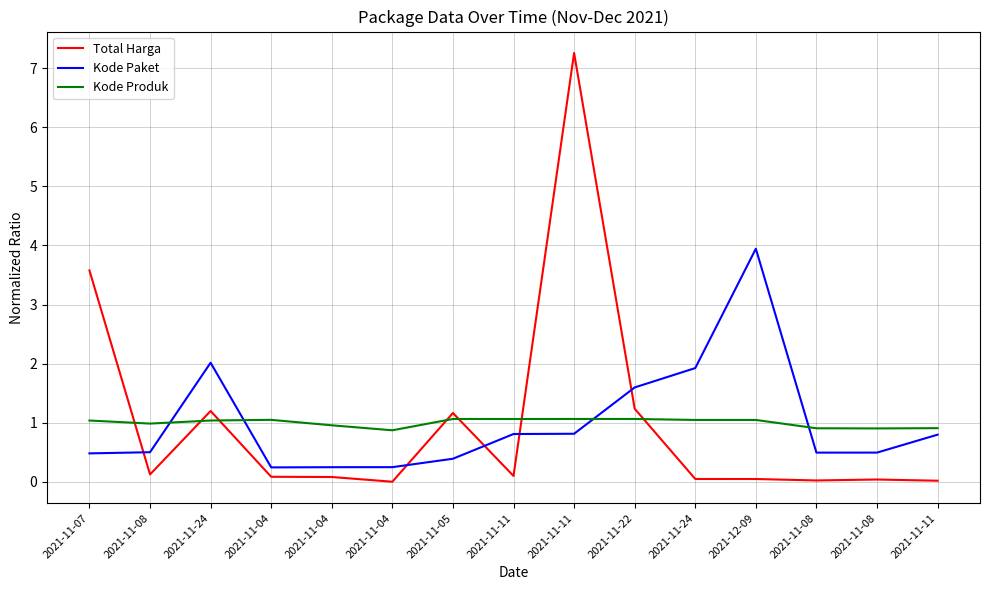

Reading left to right, list all the values displayed in this chart.

Total Harga: 2021-11-07=3.6	2021-11-08=0.1	2021-11-24=1.2	2021-11-04=0.1	2021-11-04=0.1	2021-11-04=0.0	2021-11-05=1.2	2021-11-11=0.1	2021-11-11=7.3	2021-11-22=1.2	2021-11-24=0.0	2021-12-09=0.0	2021-11-08=0.0	2021-11-08=0.0	2021-11-11=0.0
Kode Paket: 2021-11-07=0.5	2021-11-08=0.5	2021-11-24=2.0	2021-11-04=0.2	2021-11-04=0.2	2021-11-04=0.2	2021-11-05=0.4	2021-11-11=0.8	2021-11-11=0.8	2021-11-22=1.6	2021-11-24=1.9	2021-12-09=3.9	2021-11-08=0.5	2021-11-08=0.5	2021-11-11=0.8
Kode Produk: 2021-11-07=1.0	2021-11-08=1.0	2021-11-24=1.0	2021-11-04=1.0	2021-11-04=1.0	2021-11-04=0.9	2021-11-05=1.1	2021-11-11=1.1	2021-11-11=1.1	2021-11-22=1.1	2021-11-24=1.0	2021-12-09=1.0	2021-11-08=0.9	2021-11-08=0.9	2021-11-11=0.9